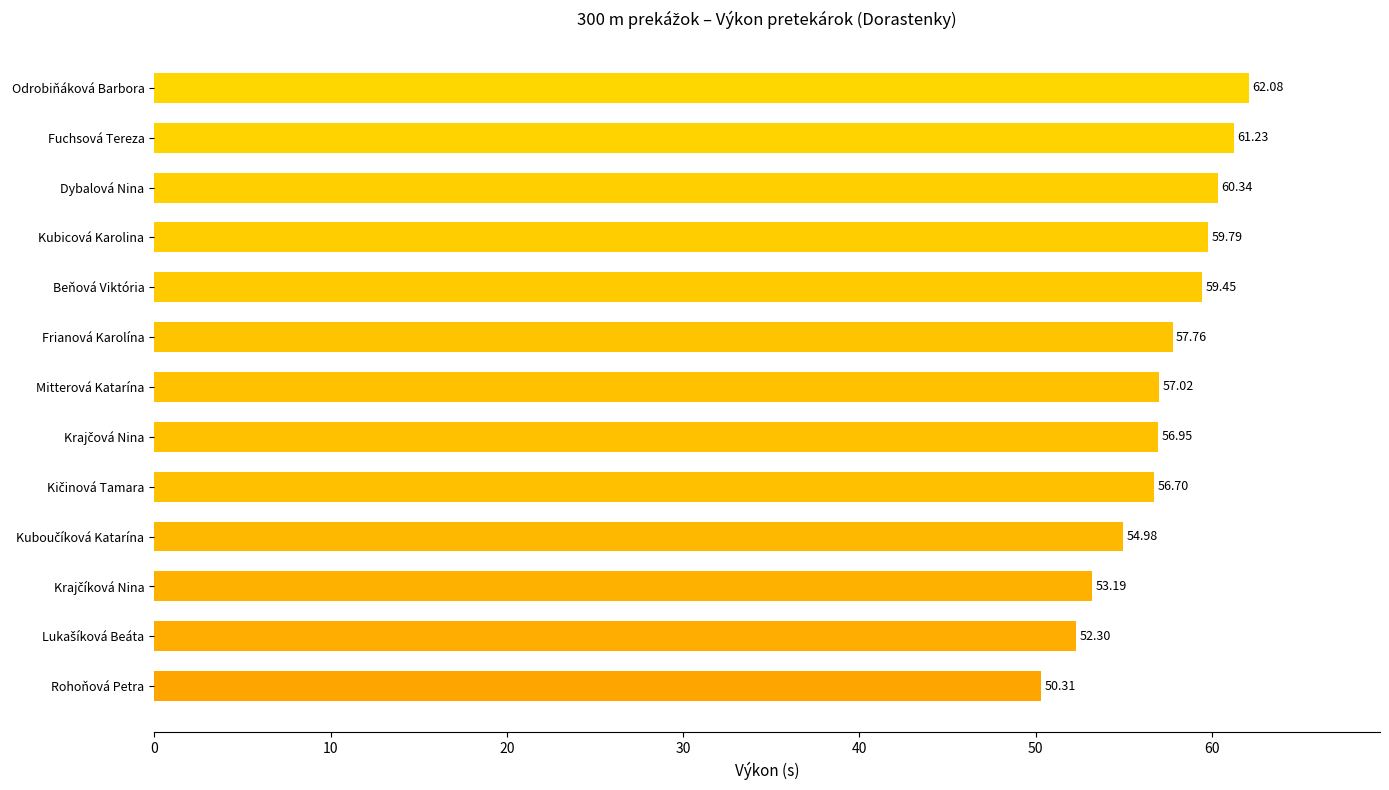

What is the ratio of the value at Odrobiňáková Barbora to the value at Fuchsová Tereza?

1.0